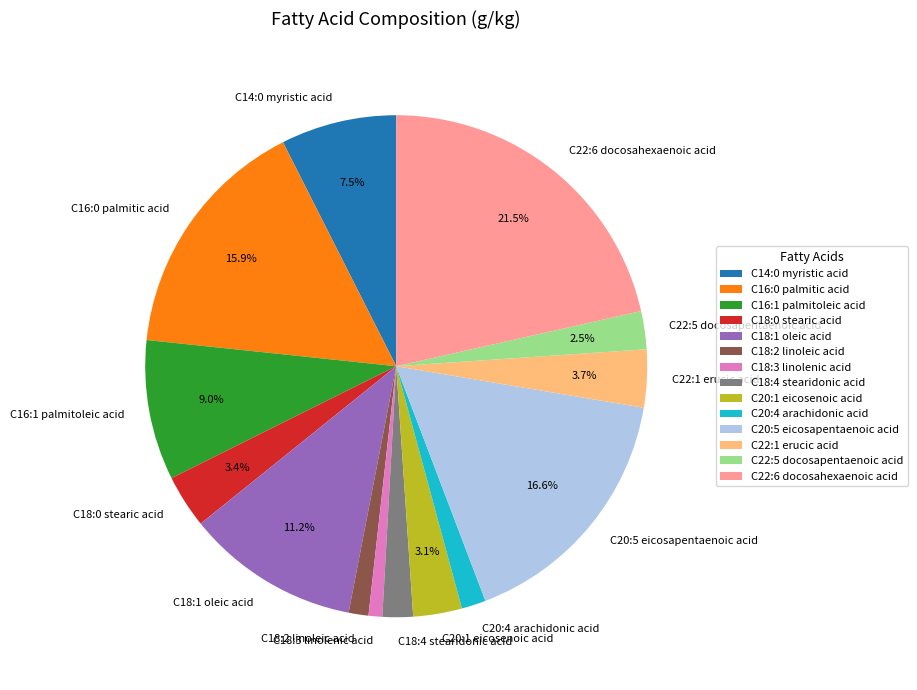

Does any single category account for the majority?

No